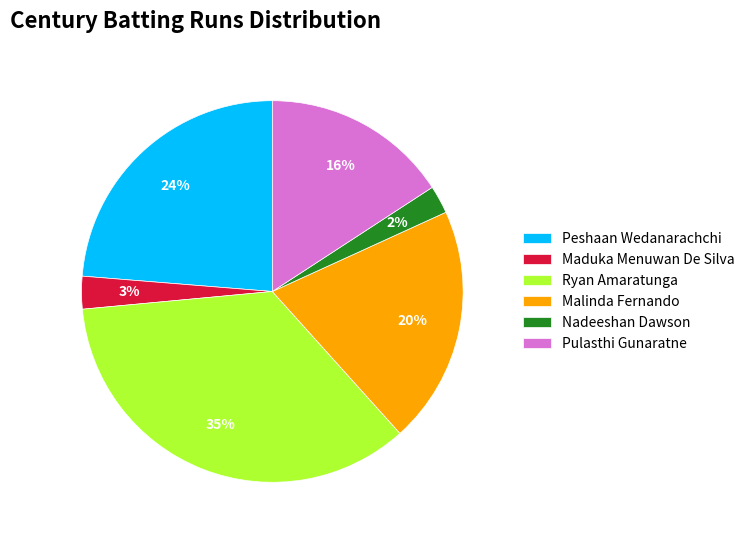

Count the number of slices in the pie.

6